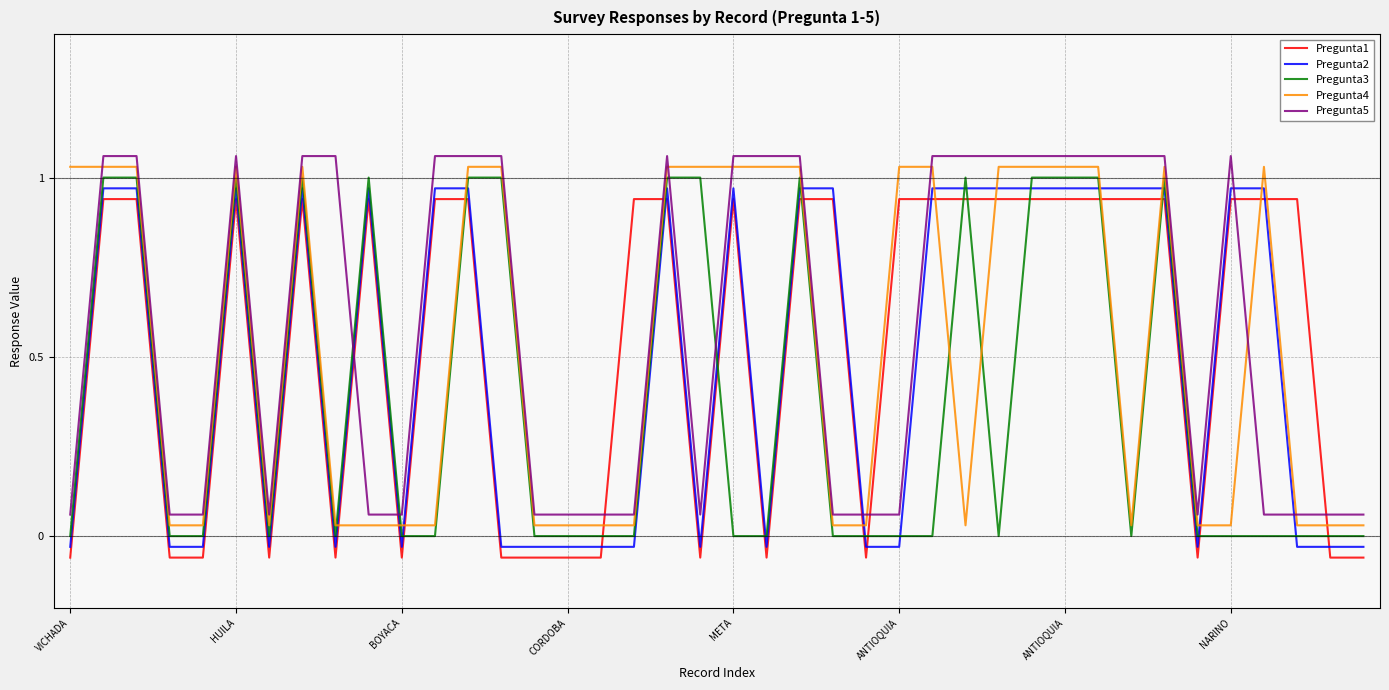

Which series ends up on top after the final intersection of Pregunta1 and Pregunta2?

Pregunta2